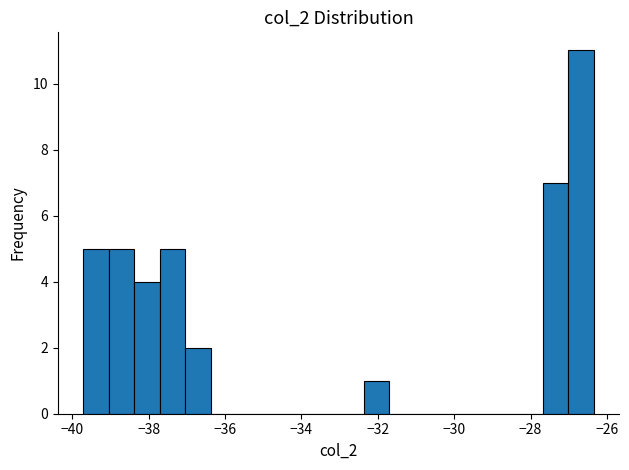

Around what value on the x-axis is the tallest bar? Give the approximate position of its centre, as read against the axis.

-26.6